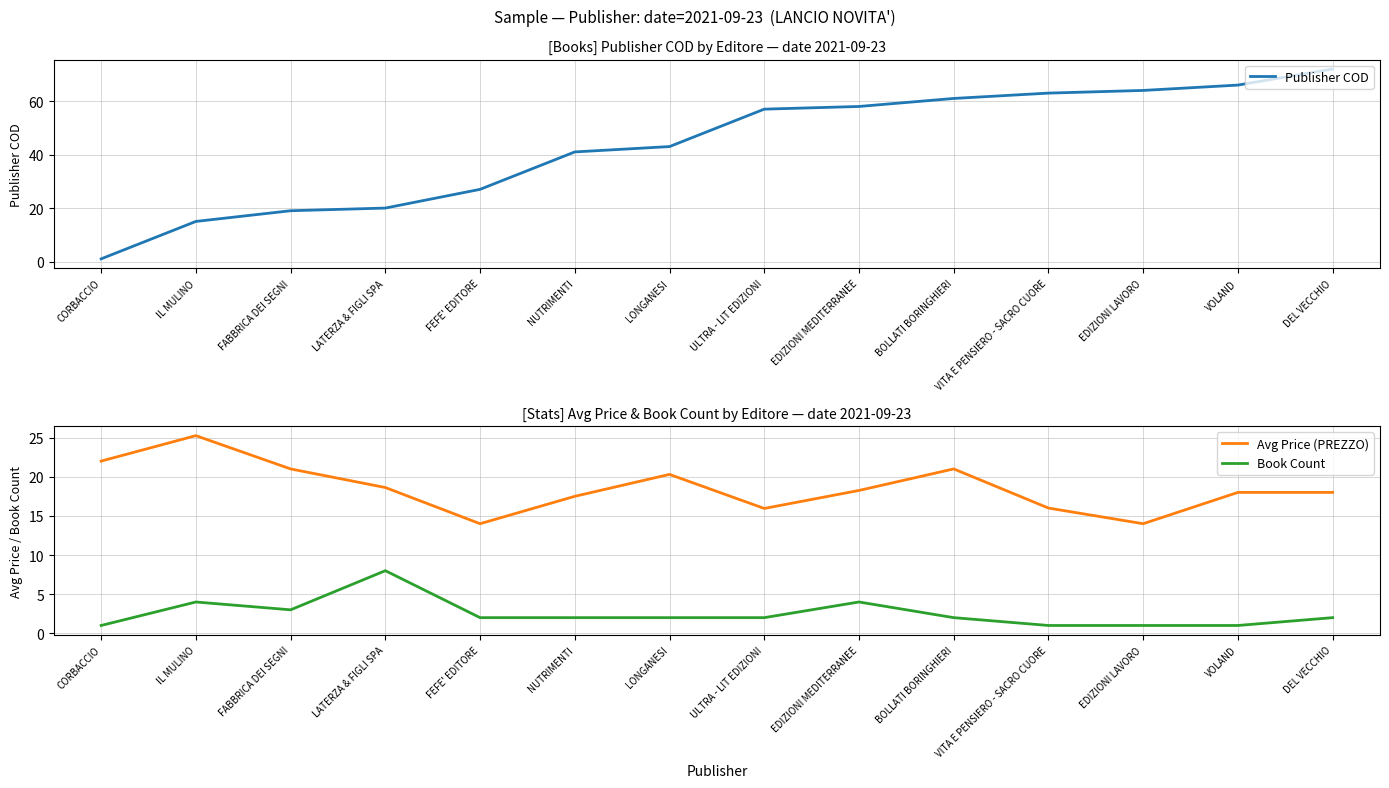

What is the difference between the Publisher COD values at CORBACCIO and ULTRA - LIT EDIZIONI?

56